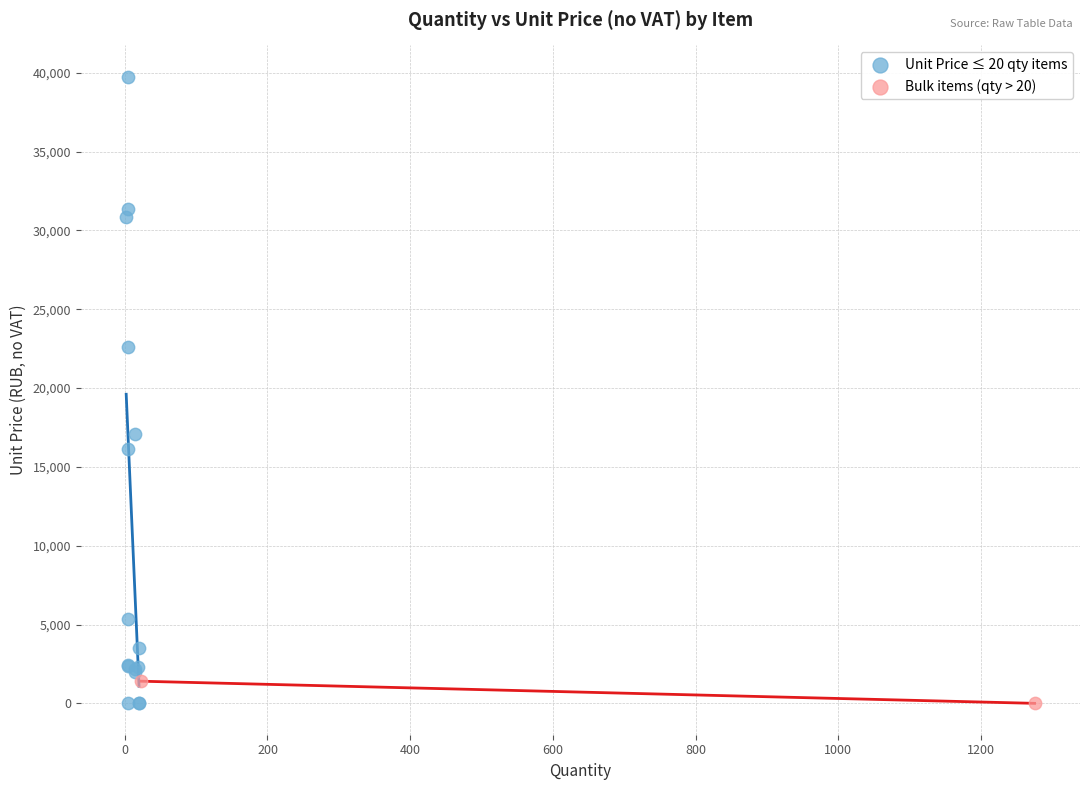

Which series reaches the maximum Y coordinate?

Unit Price ≤ 20 qty items